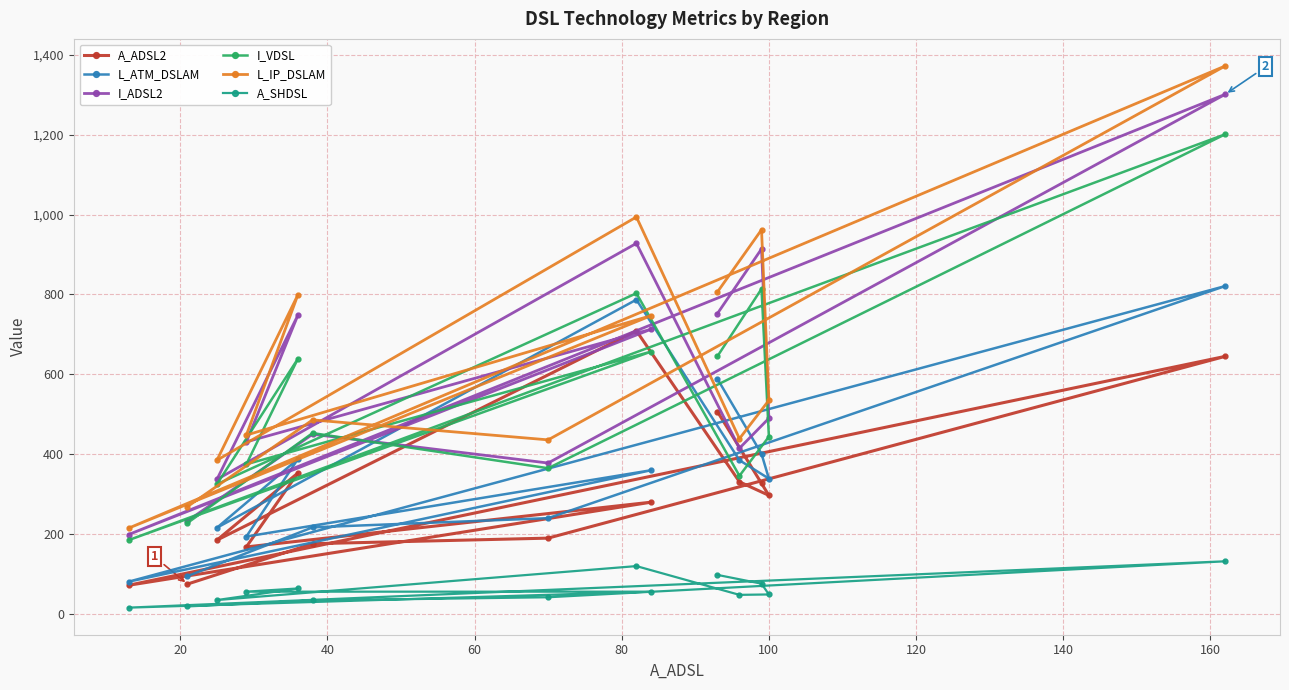

What is the minimum value for I_VDSL?

185